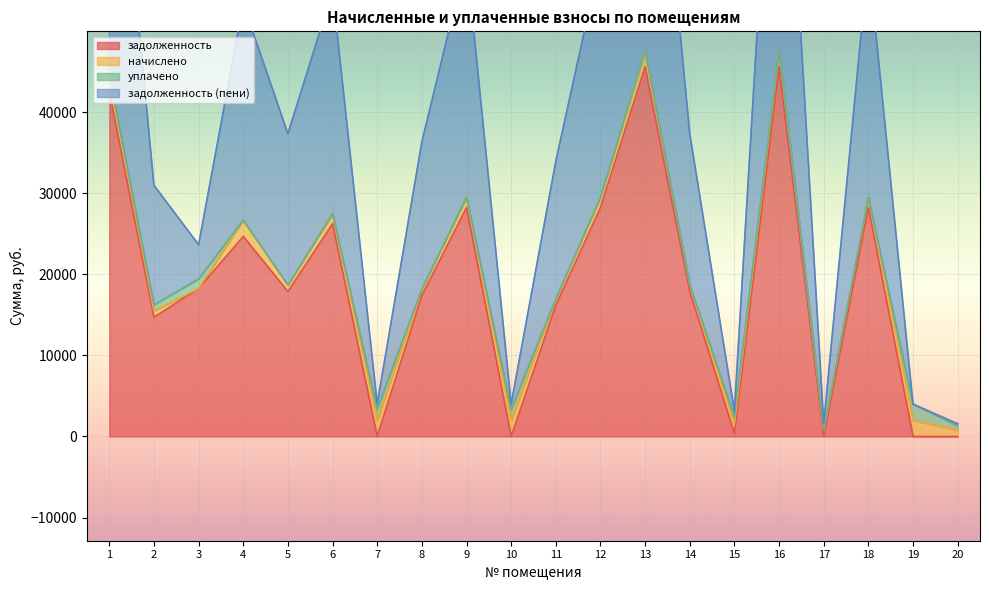

What is the total value across all series at 15?

3476.2